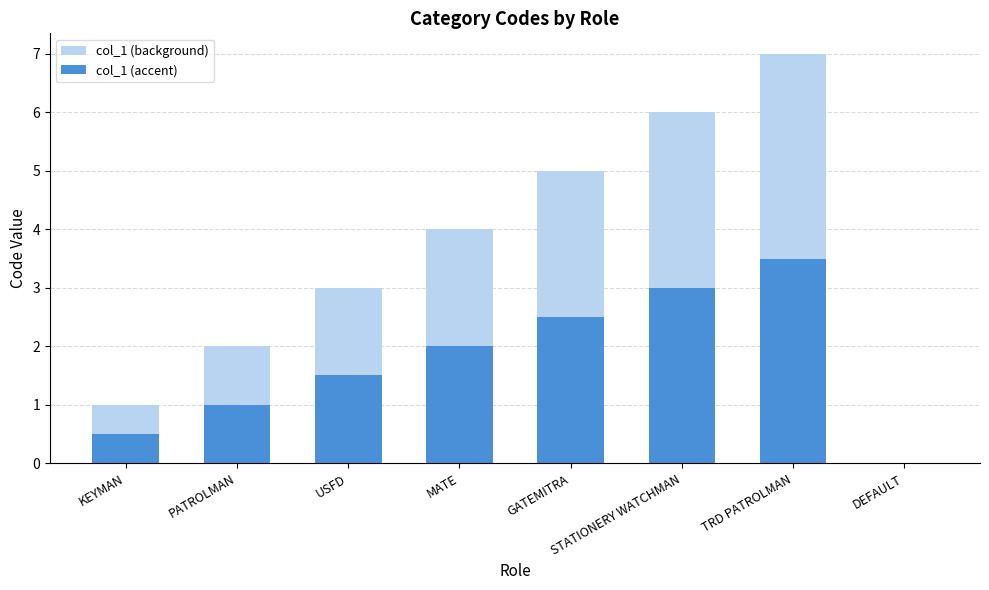

What is the sum of the col_1 (background) values at MATE and USFD?

7.0